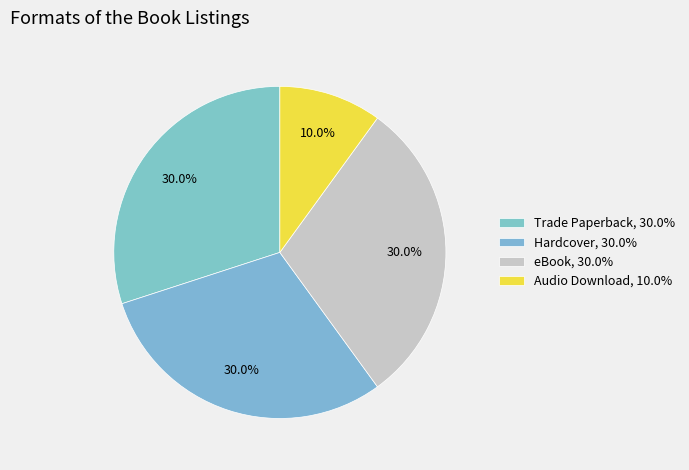

Count the number of slices in the pie.

4